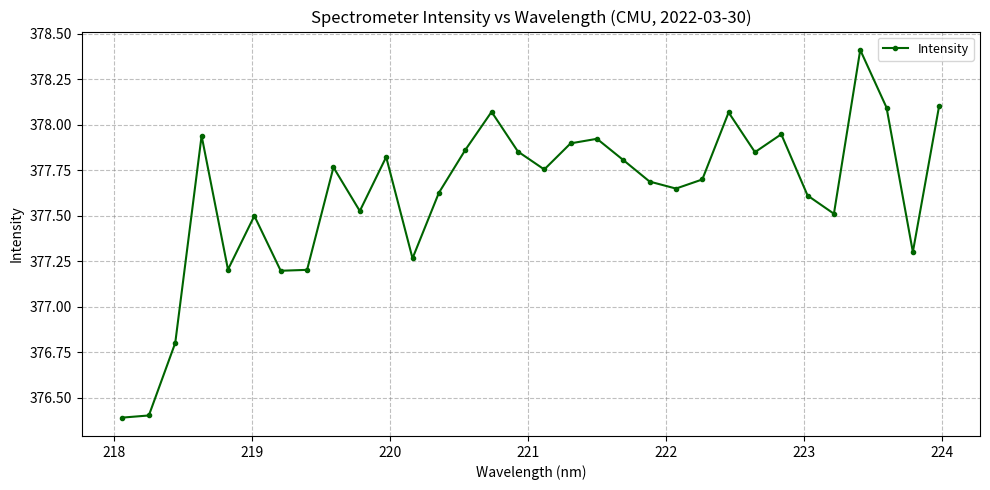

True or false: there are more than 1 points higher than both neighbors.

True